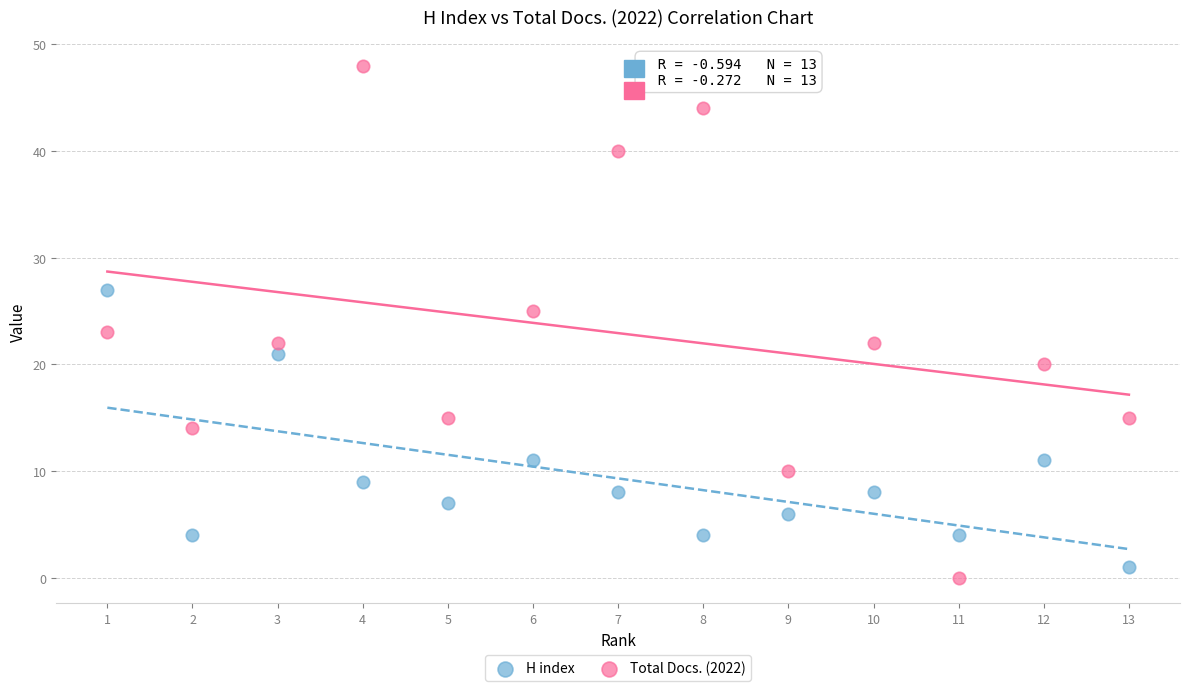

Which series contains the highest Y value?

Total Docs. (2022)